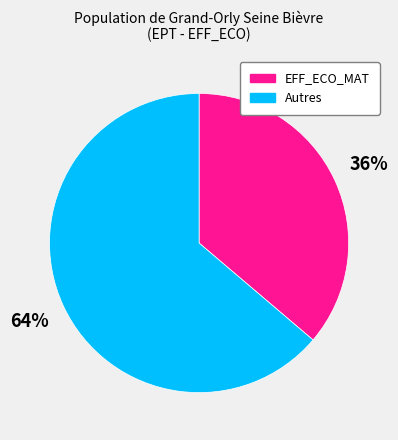

Does any single category account for the majority?

Yes